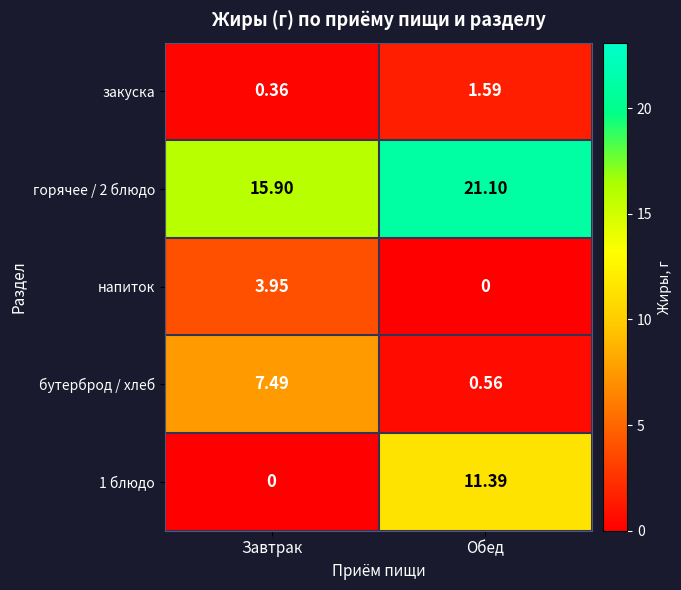

What is the spread (max minus min) of values at Обед?

21.1